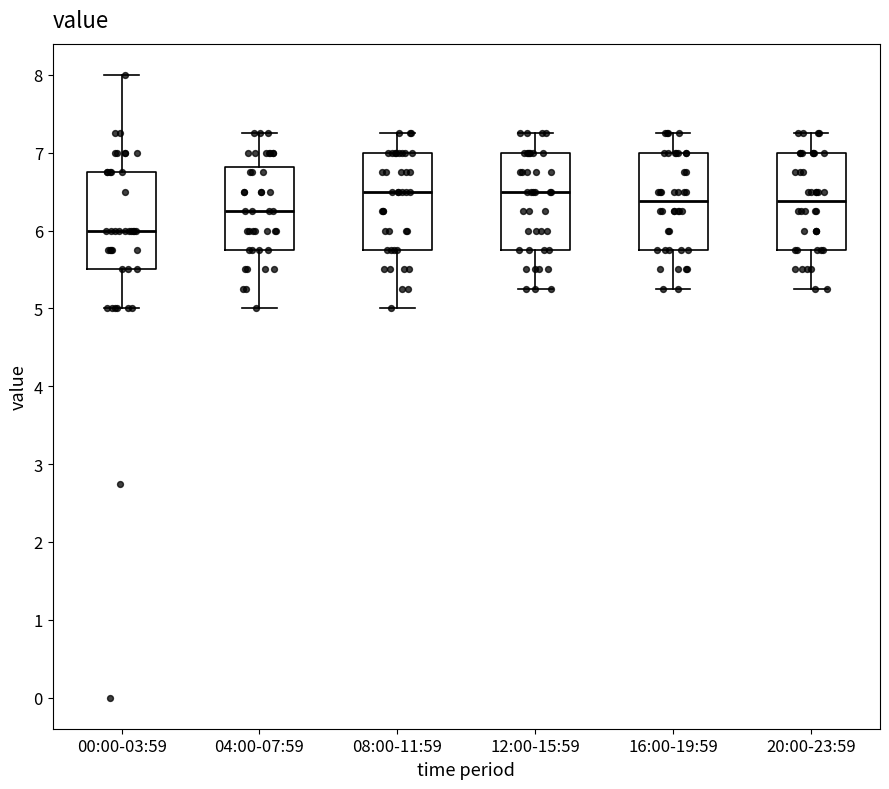

Reading left to right, transcribe this box plot: for each box, give where its median line is, the range the box spans, and where its two whiskers end, as read against the y-axis. The values are not printed on the chart, so give them approximately, as read against the axis.

00:00-03:59: median 6.0, box 5.5 to 6.8, whiskers 5.0 to 8.0
04:00-07:59: median 6.3, box 5.8 to 6.8, whiskers 5.0 to 7.3
08:00-11:59: median 6.5, box 5.8 to 7.0, whiskers 5.0 to 7.3
12:00-15:59: median 6.5, box 5.8 to 7.0, whiskers 5.3 to 7.3
16:00-19:59: median 6.4, box 5.8 to 7.0, whiskers 5.3 to 7.3
20:00-23:59: median 6.4, box 5.8 to 7.0, whiskers 5.3 to 7.3